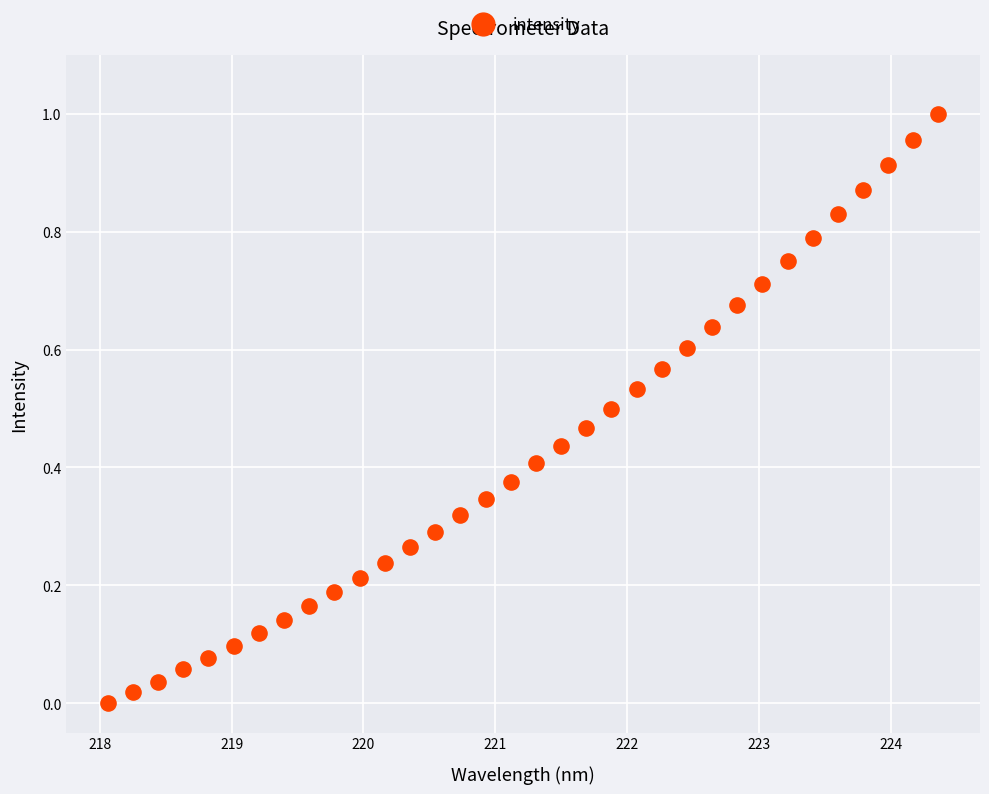

What is the range of X values (max minus min)?

6.3